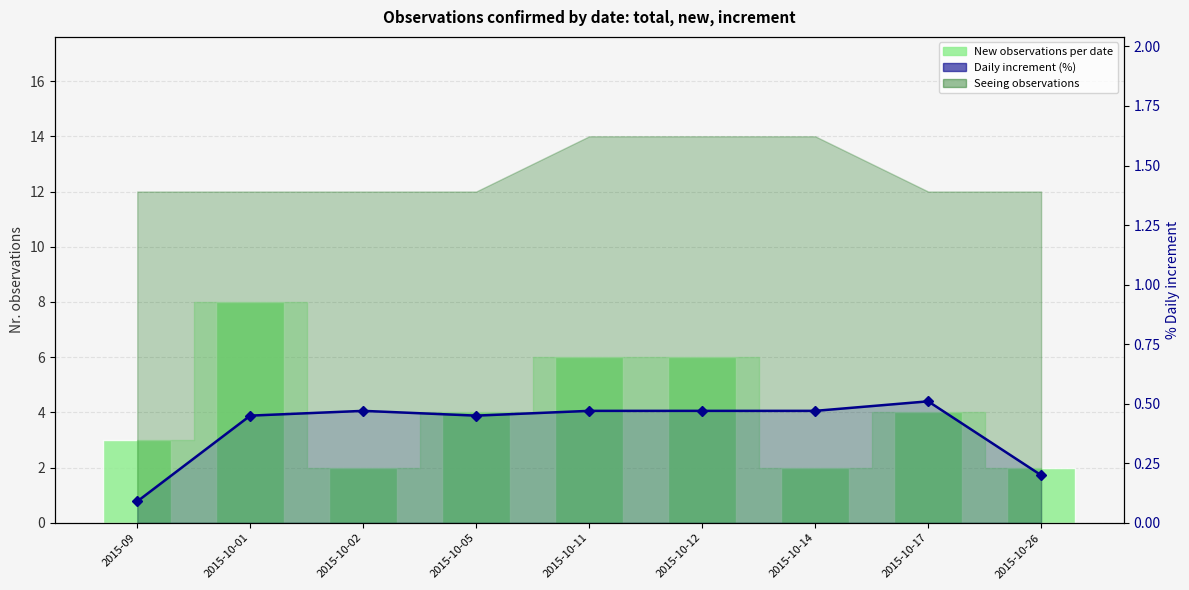

What is the label of the 2nd bar from the right?

2015-10-17